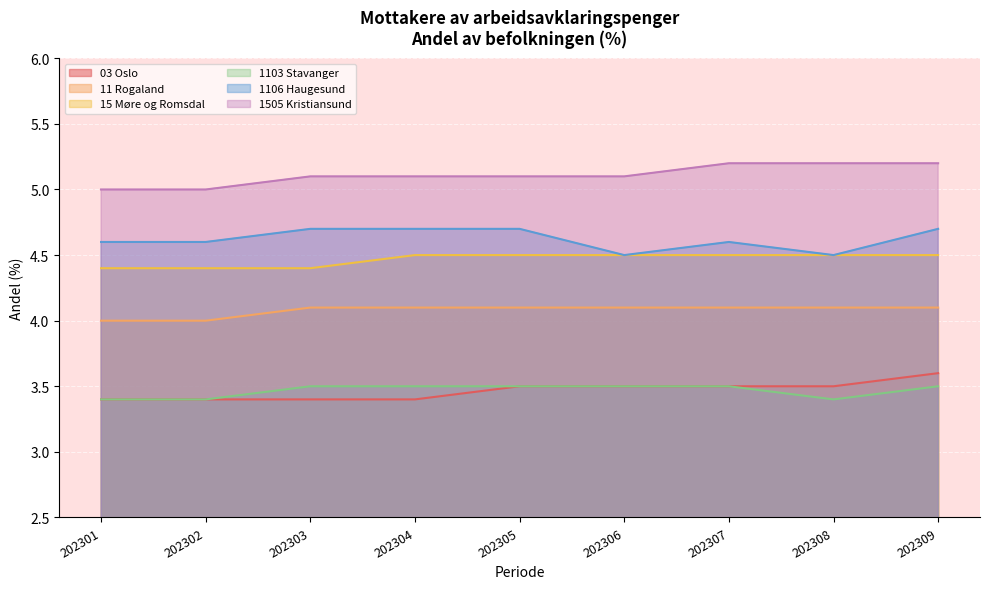

Between 202306 and 202302, which is larger?

202306